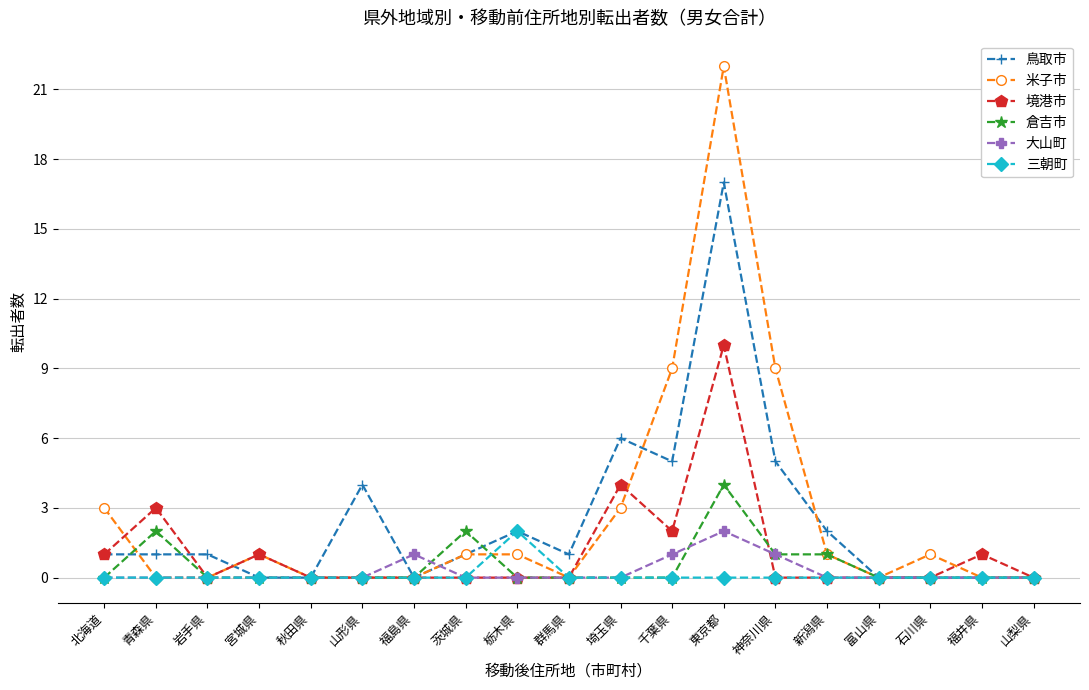

What is the difference between the maximum and second lowest values in the 三朝町 series?

2